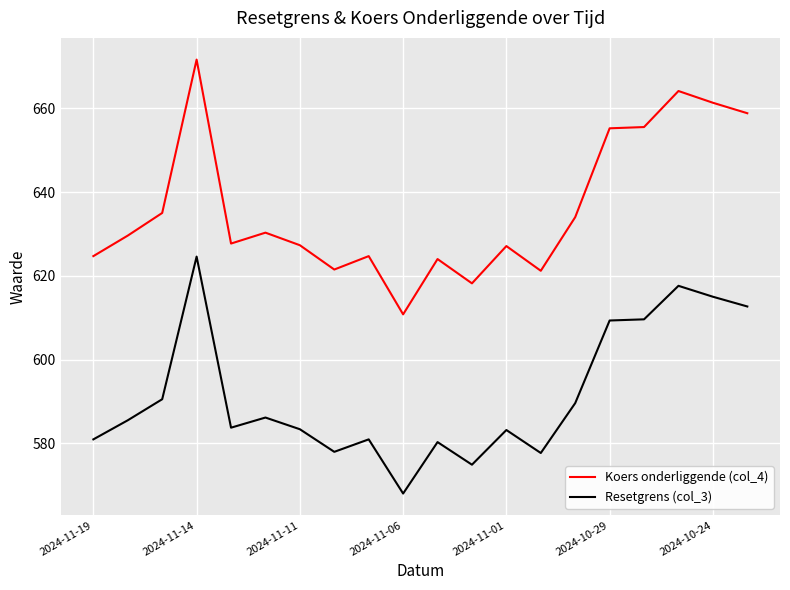

What is the sum of all Koers onderliggende (col_4) values?

12722.6